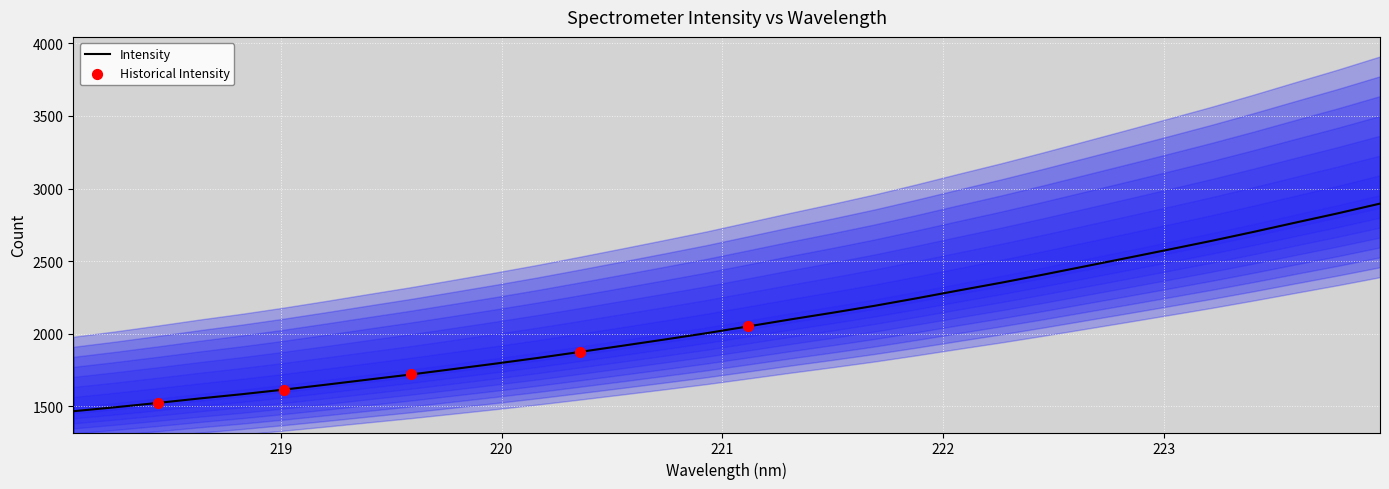

What is the change in value from 221.6902 to 222.0721?

+105.9